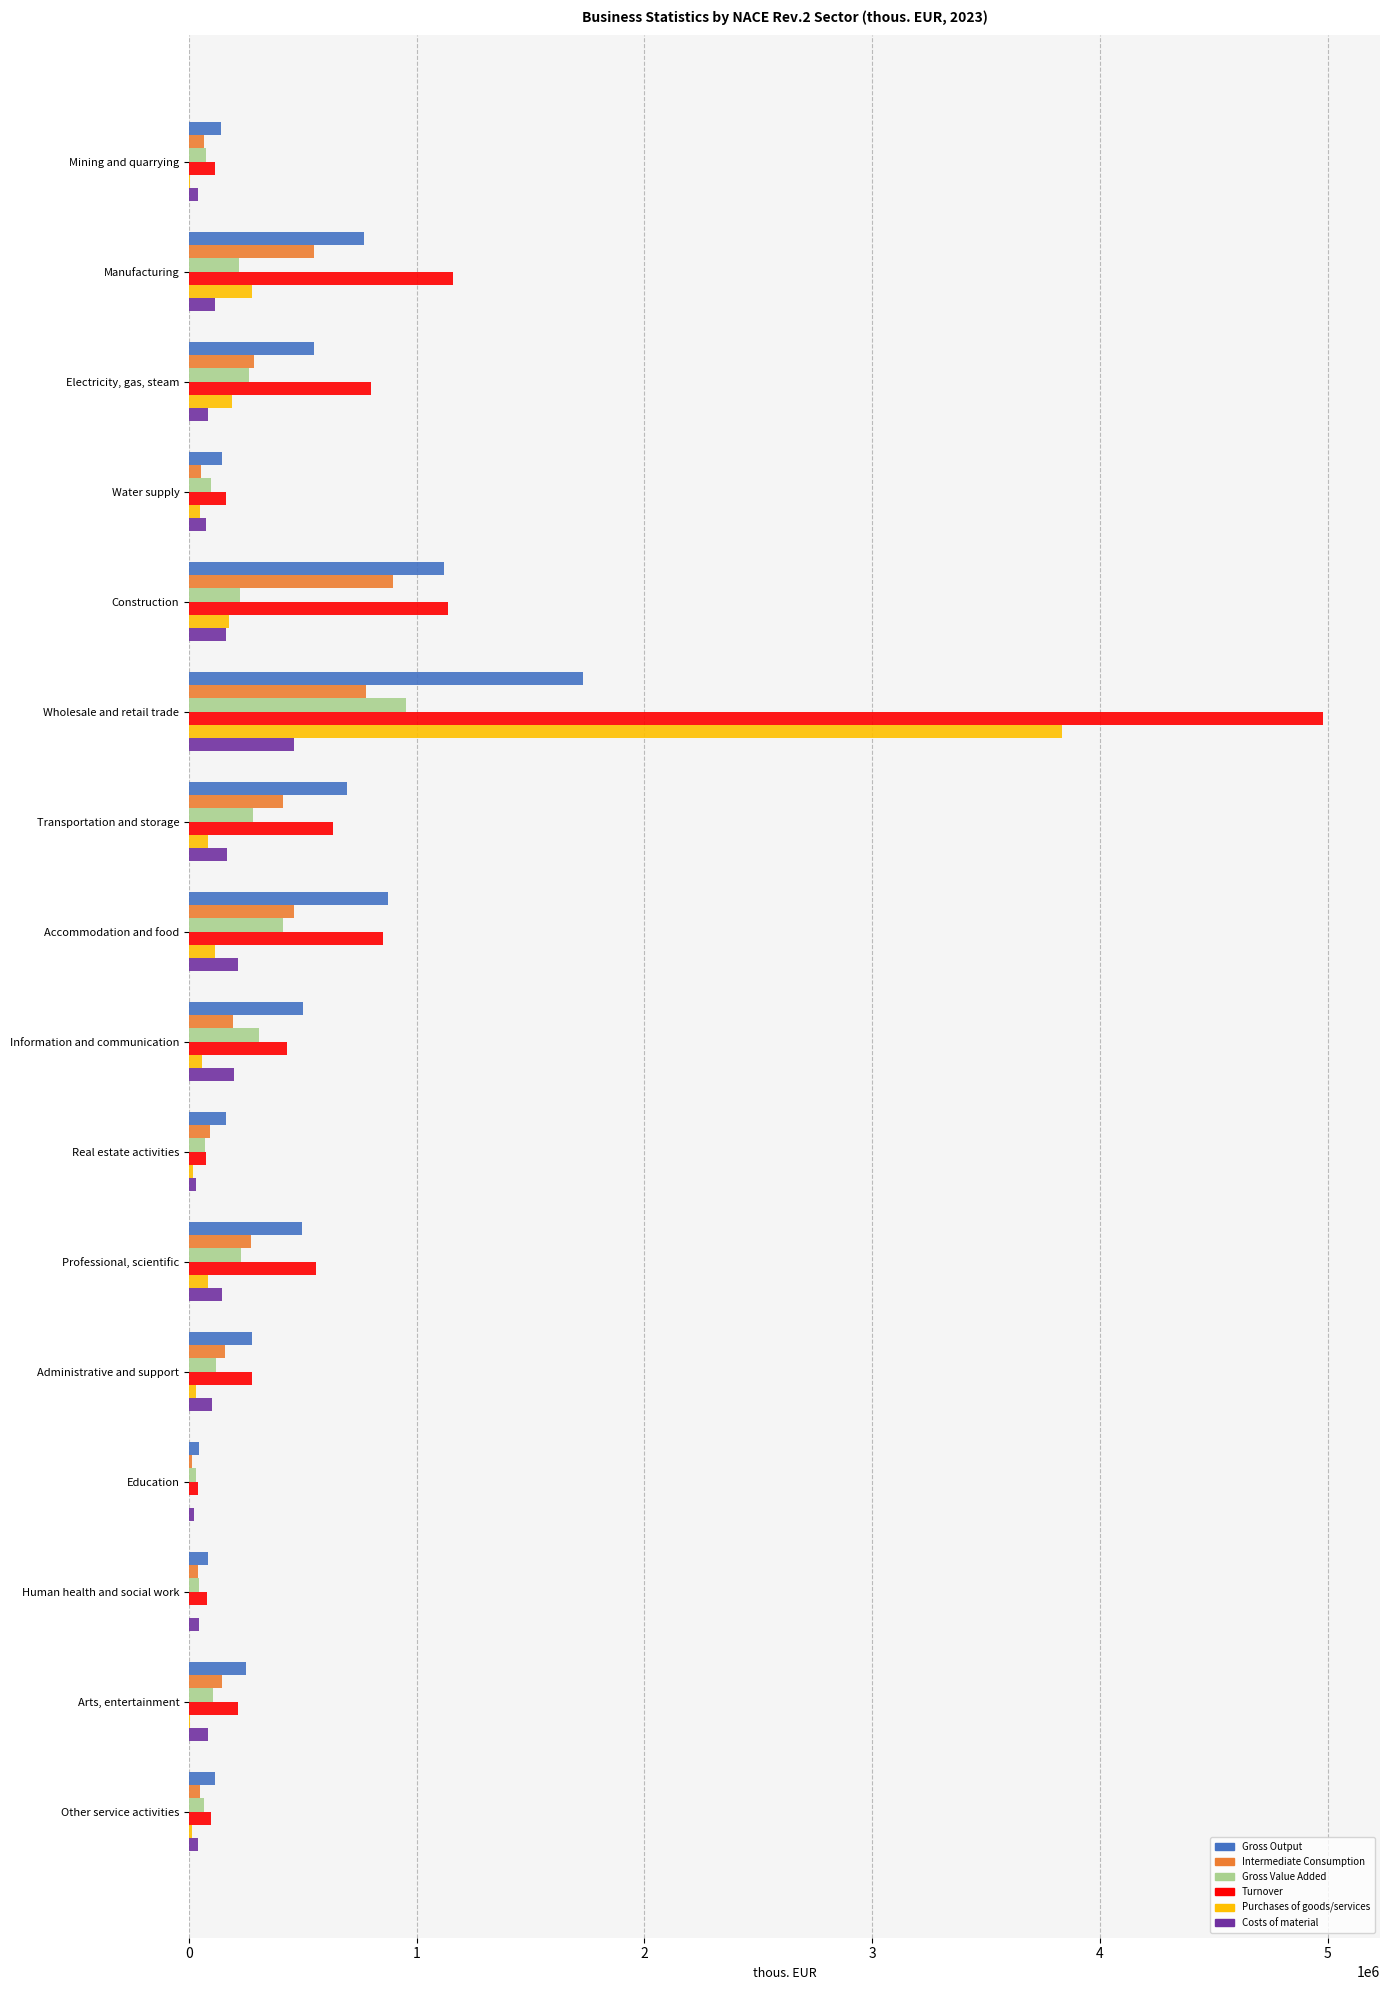

Which category has the highest value across all series?

Wholesale and retail trade